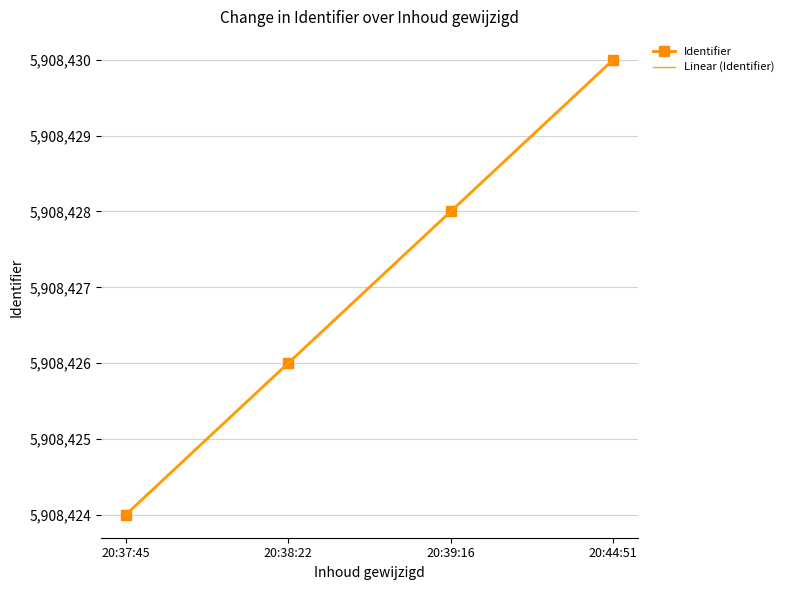

Is this an area chart (filled region under the line)?

No